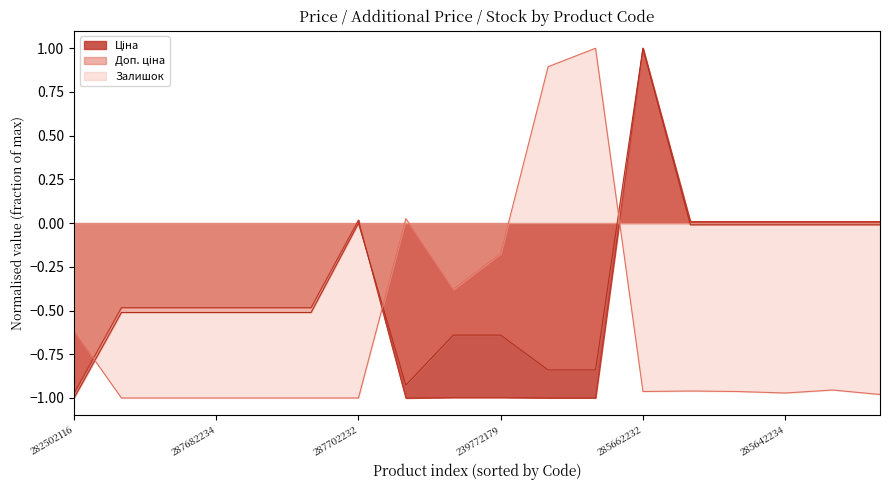

What is the label of the 7th point from the right?

239732179